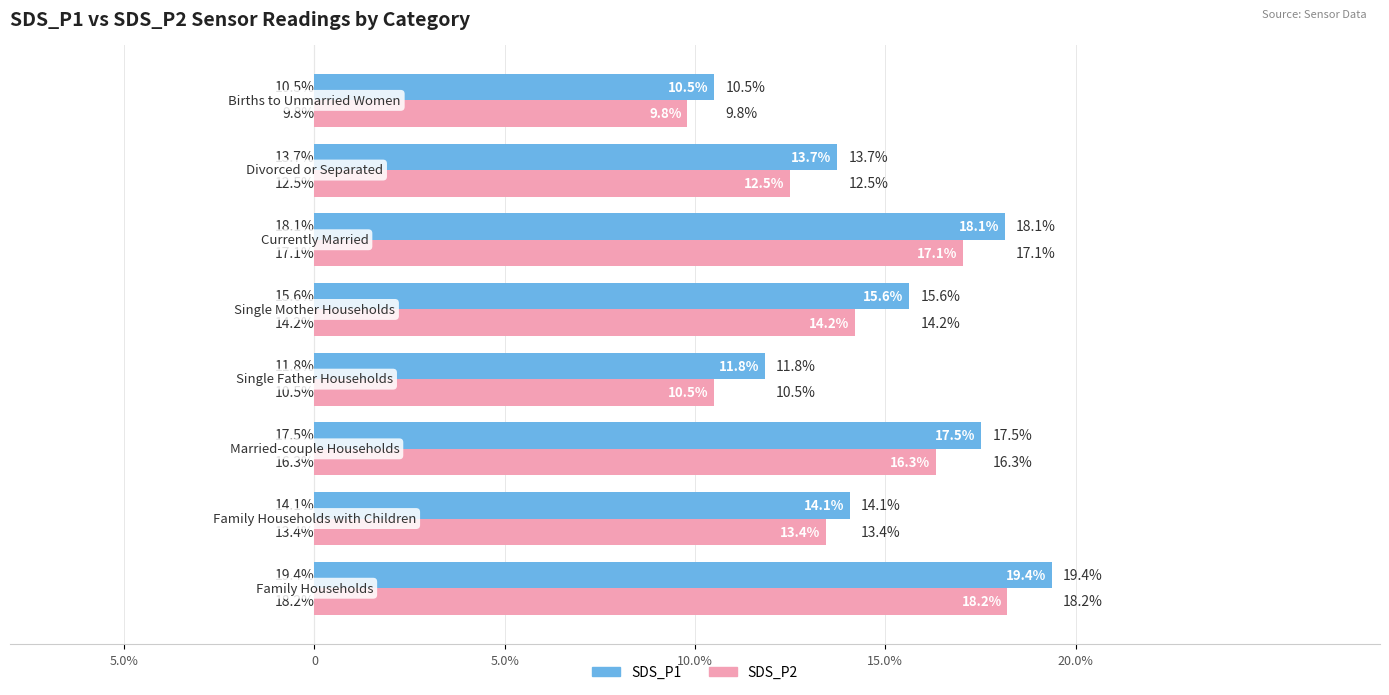

What are all the series names shown in the legend?

SDS_P1, SDS_P2